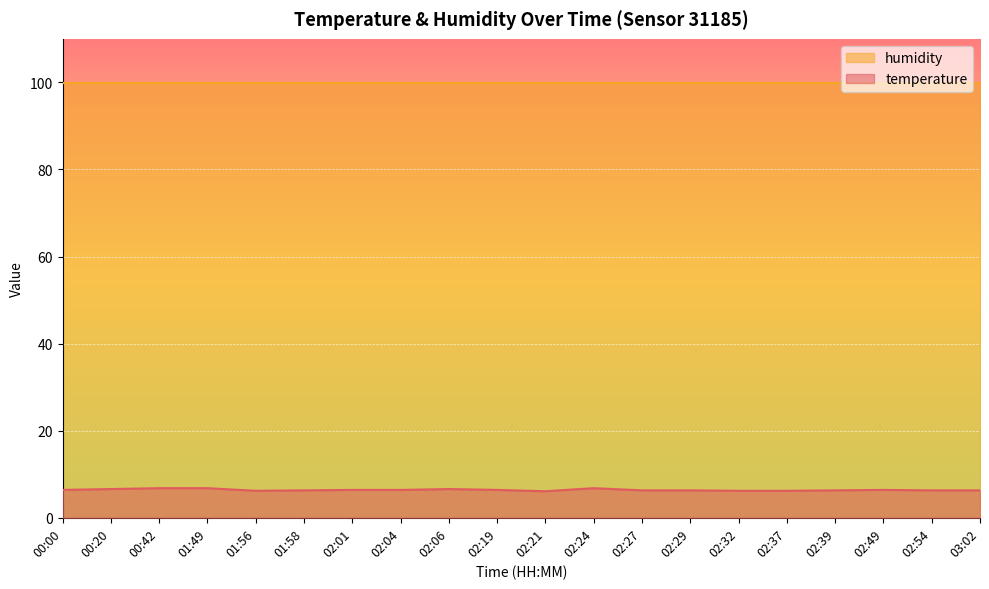

Reading left to right, what are all the values shown in this chart?

6.4	6.6	6.8	6.8	6.2	6.3	6.4	6.4	6.6	6.4	6.1	6.8	6.3	6.3	6.2	6.2	6.3	6.4	6.3	6.3